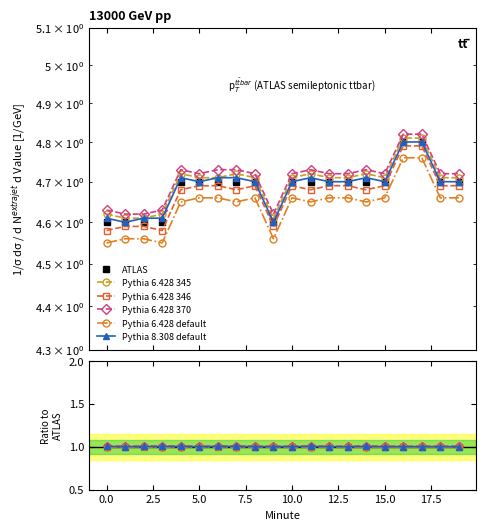

Which series has the widest spread of values?

ATLAS